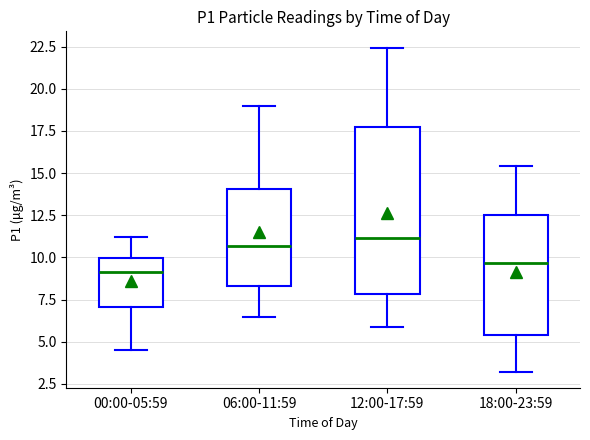

Reading left to right, read every box against the y-axis: the position of its median line, the range the box covers, and the ends of its whiskers. The values are not printed on the chart, so give them approximately, as read against the axis.

00:00-05:59: median 9.0, box 7.0 to 10.0, whiskers 4.5 to 11.0
06:00-11:59: median 10.5, box 8.5 to 14.0, whiskers 6.5 to 19.0
12:00-17:59: median 11.0, box 8.0 to 17.5, whiskers 6.0 to 22.5
18:00-23:59: median 9.5, box 5.5 to 12.5, whiskers 3.0 to 15.5